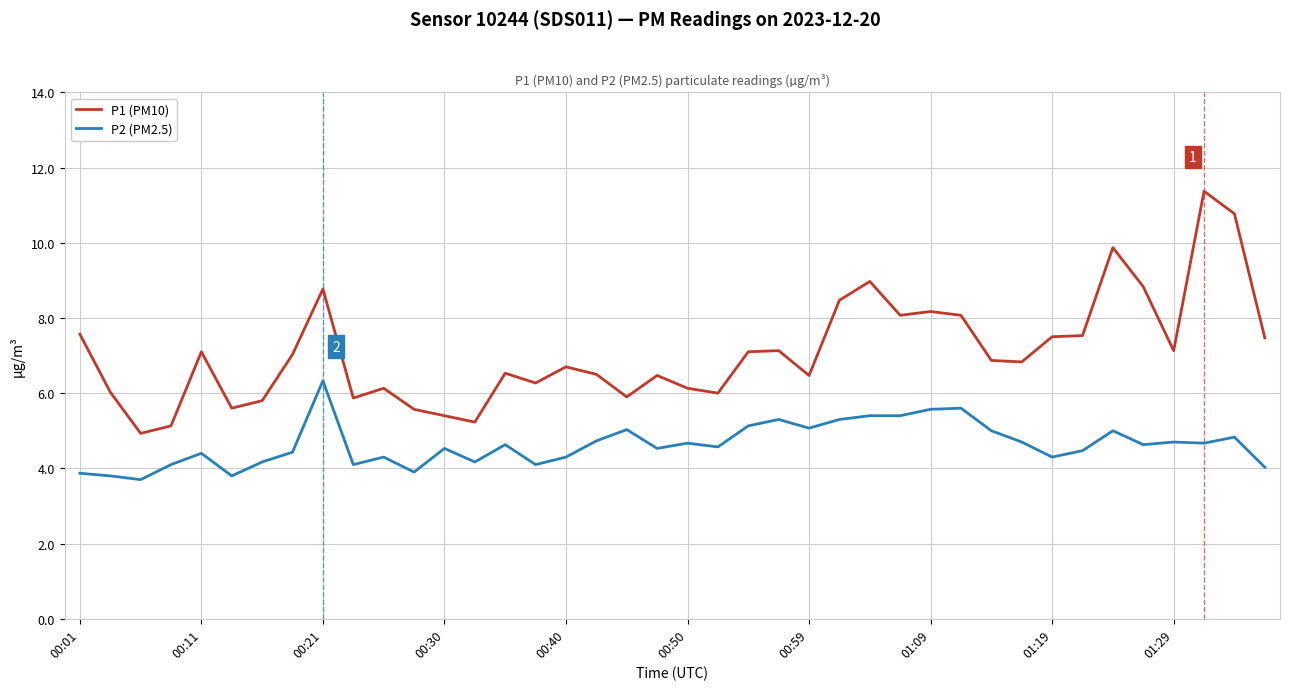

Count the number of data series in this chart.

2